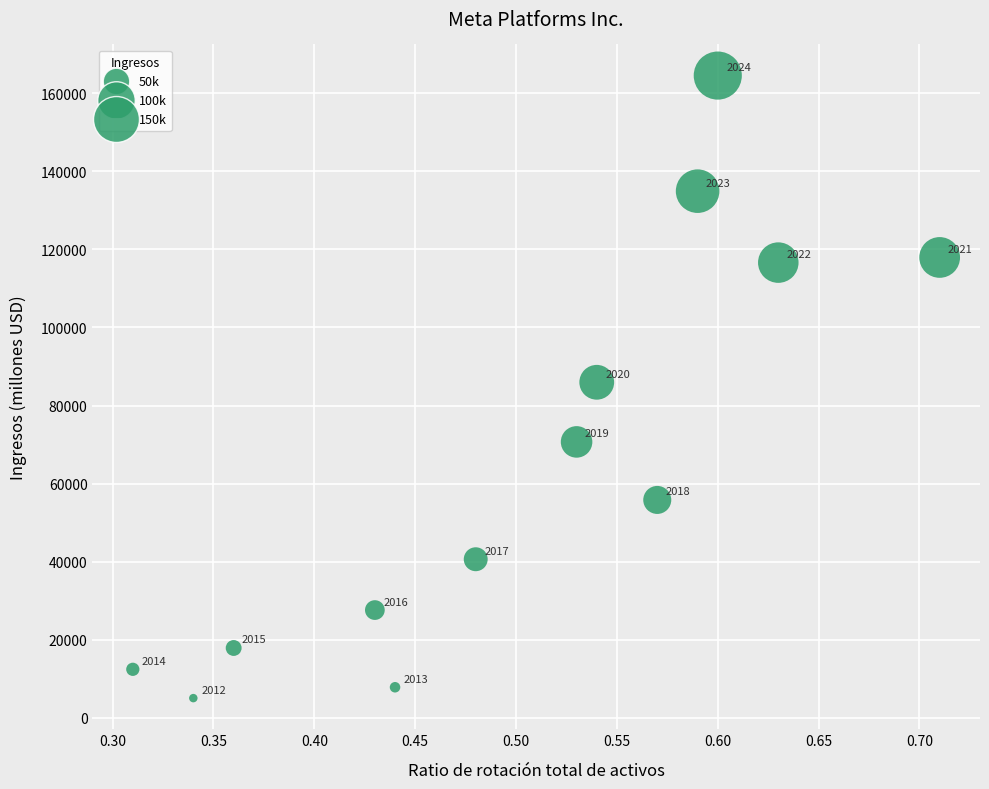

What Y value in the scatter plot is closest to 84795?

85965